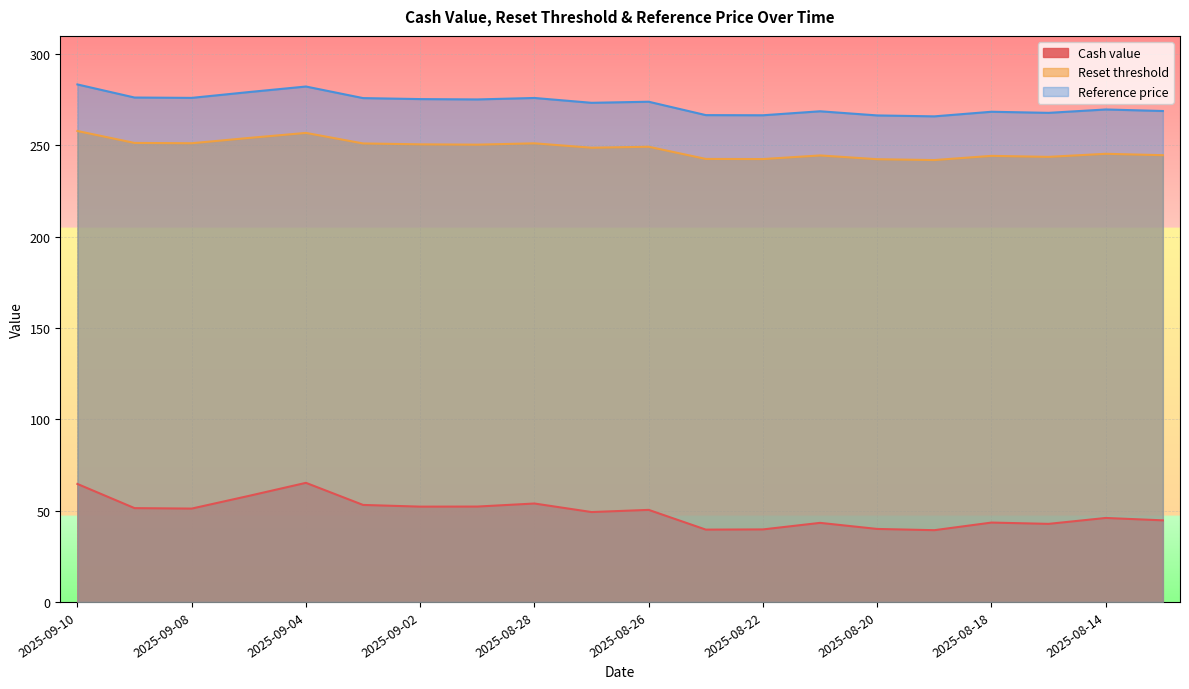

What is the greatest value displayed?

283.4